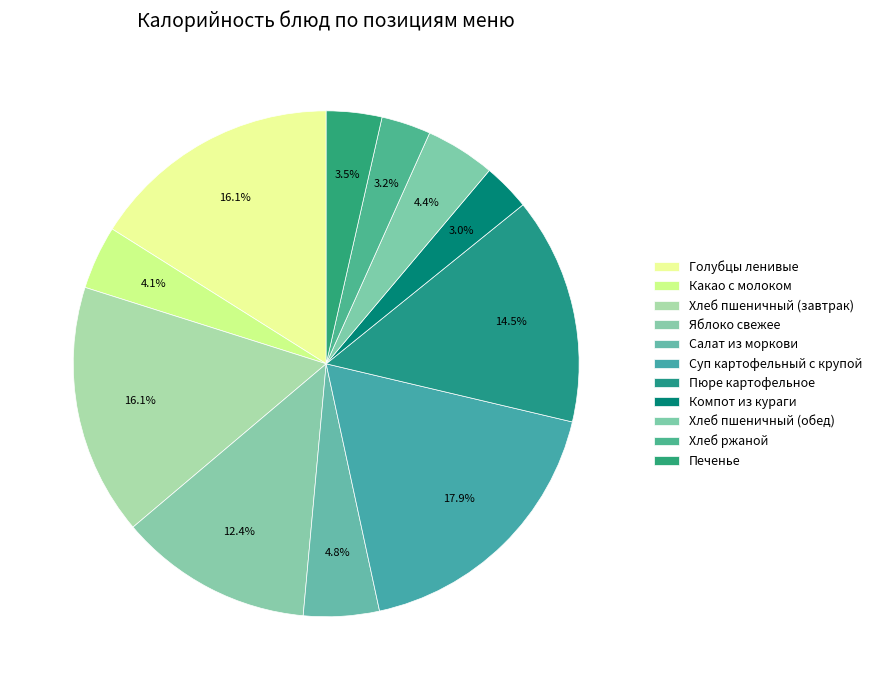

To the nearest percent, what is the average slice percentage?

9%